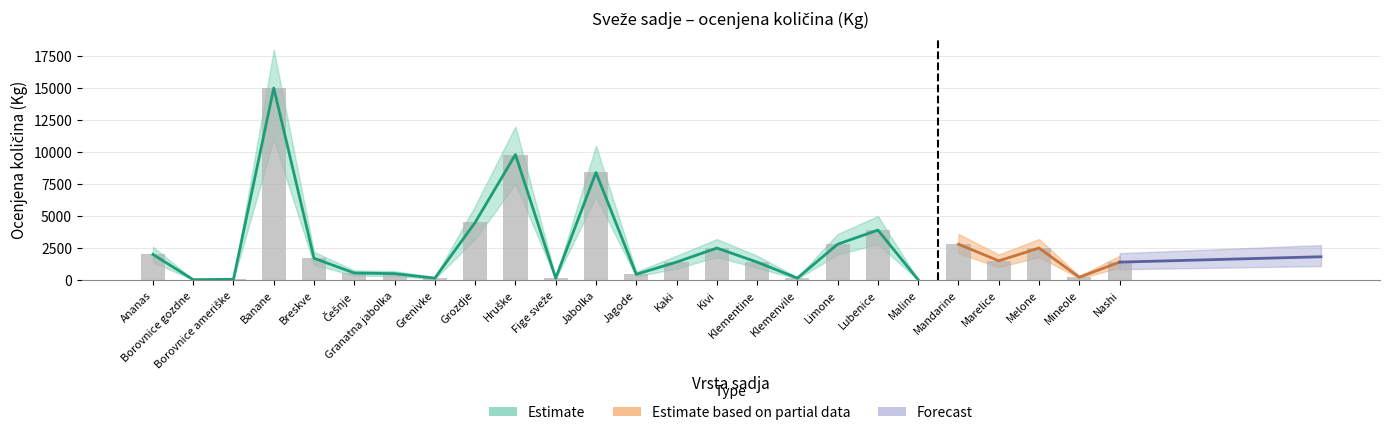

At which label does Ocenjena količina (Kg) first exceed 1400?

Ananas